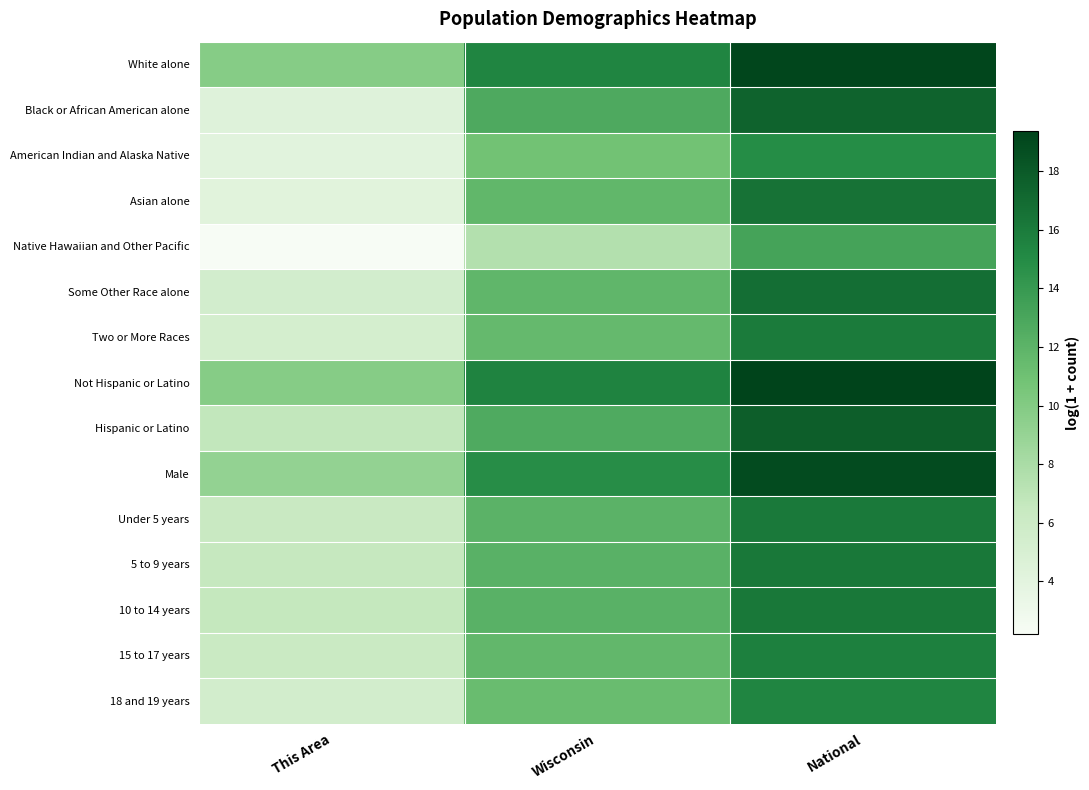

Which has a higher value, Wisconsin or This Area?

Wisconsin